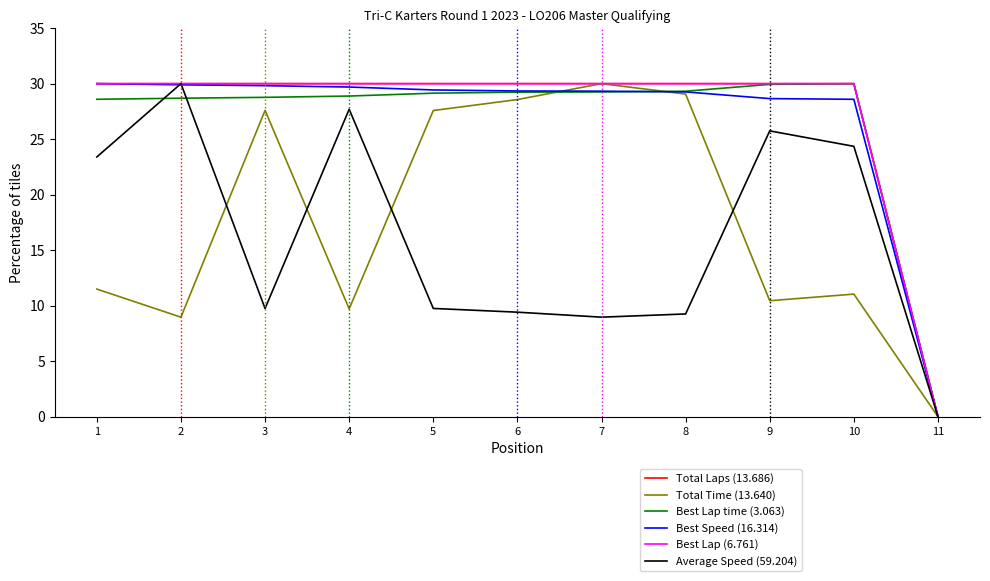

True or false: Best Lap (6.761) and Best Speed (16.314) cross at least once.

False